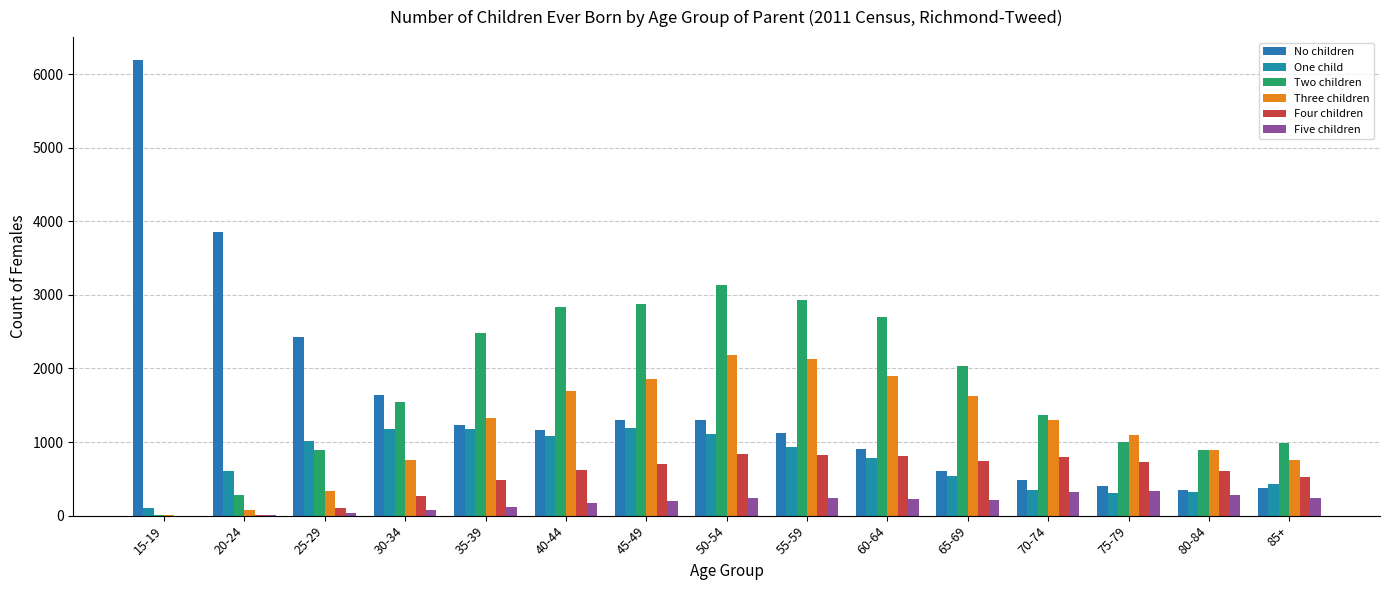

At which label is Four children closest to 420?

35-39